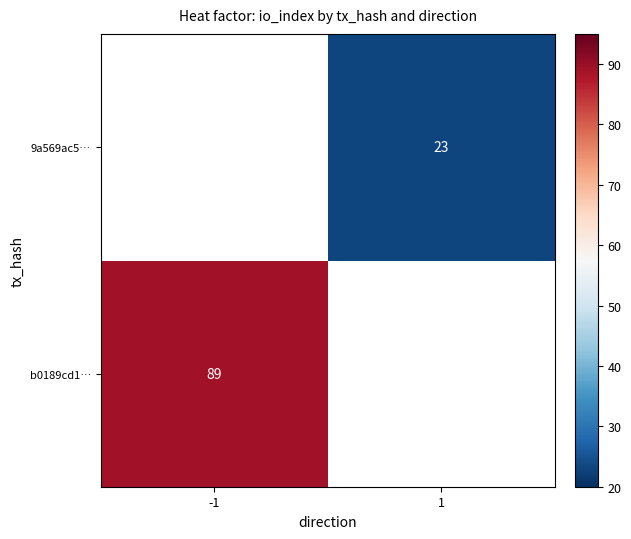

At how many categories does at least one series exceed 33?

1